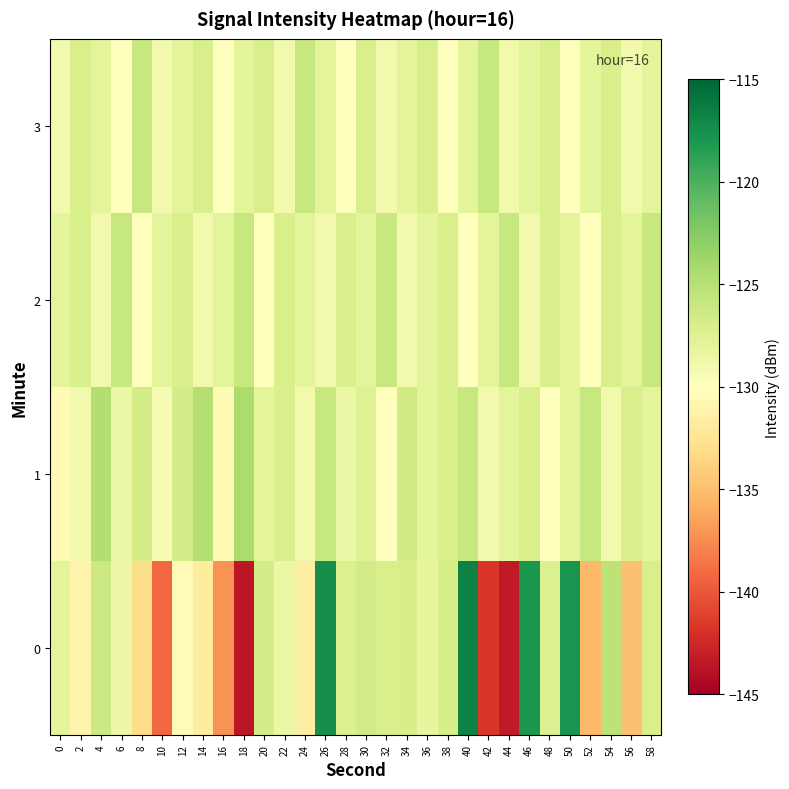

How many categories are shown in the chart?

30